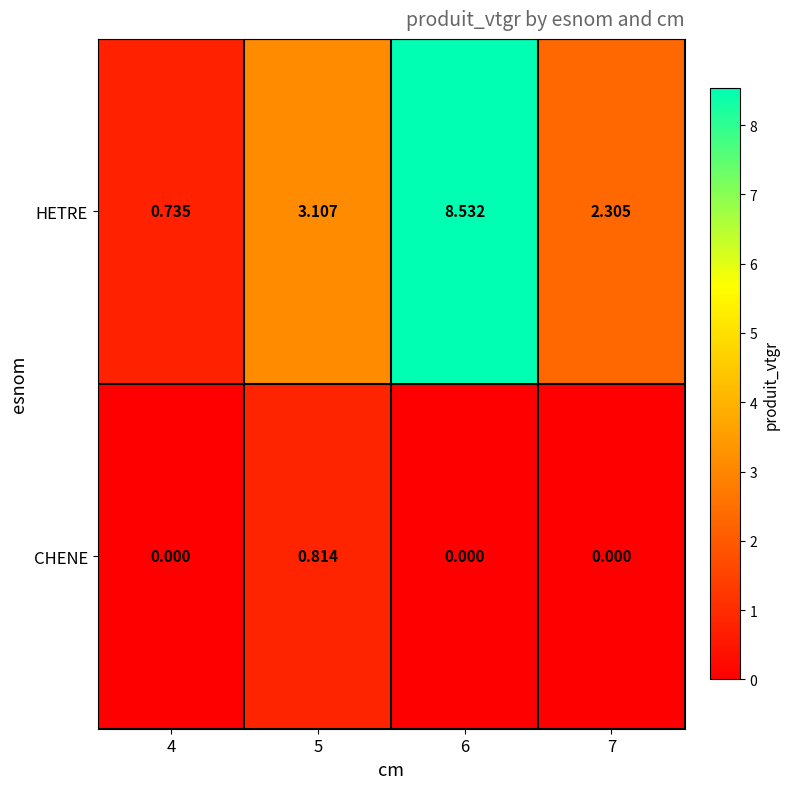

Rank the series at 7 from lowest to highest value.

CHENE, HETRE